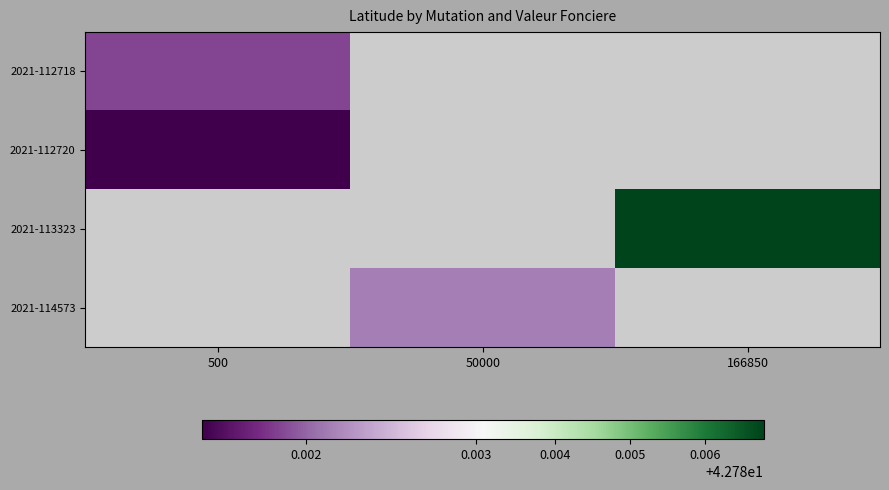

What is the greatest value displayed?

42.8